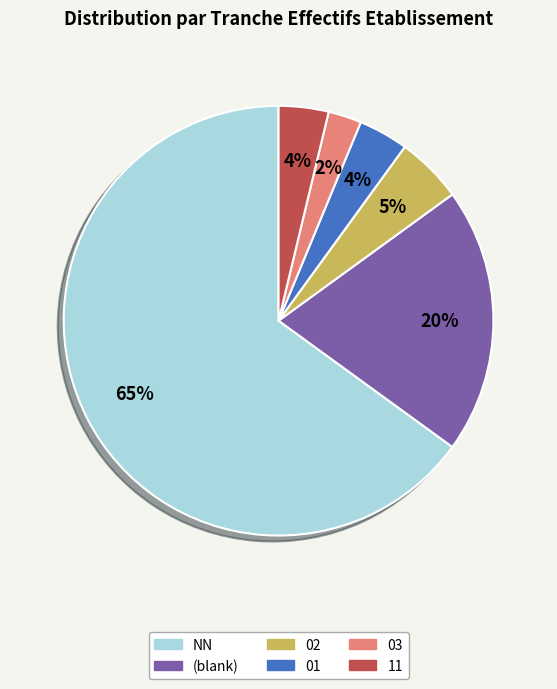

What is the largest slice in the pie chart?

NN